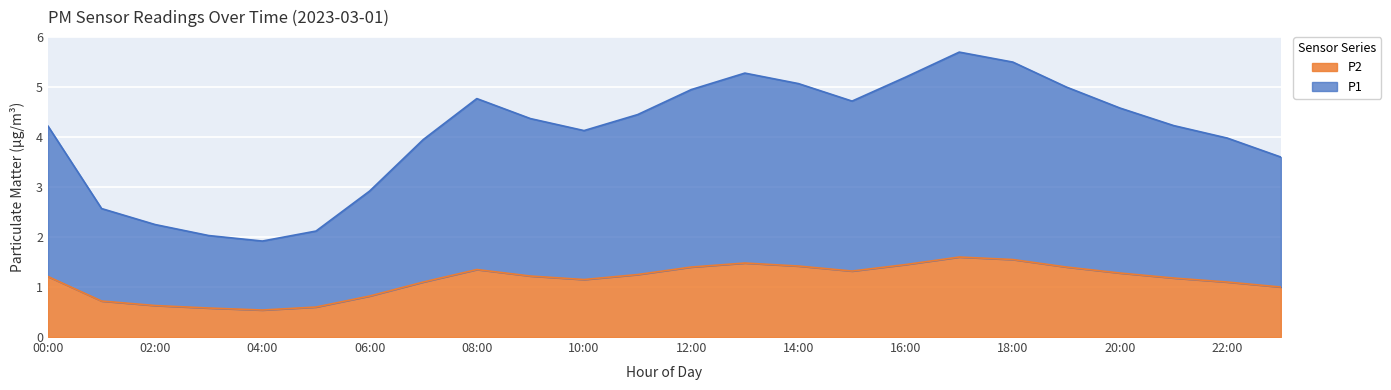

Where does the P2 series first go above 1?

00:00